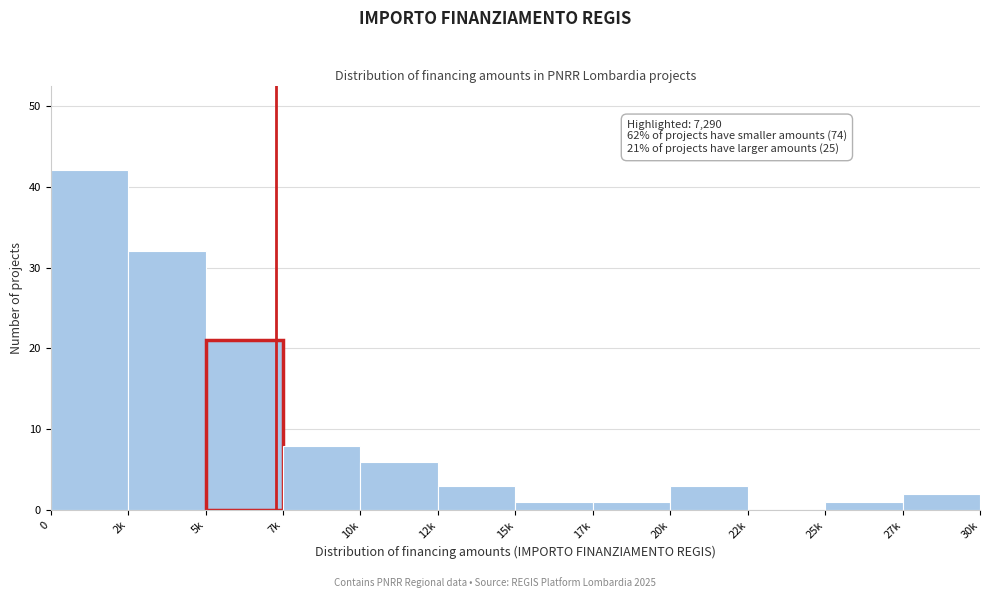

Reading left to right, extract all data points from this chart.

0=42	2k=32	5k=21	7k=8	10k=6	12k=3	15k=1	17k=1	20k=3	22k=0	25k=1	27k=2